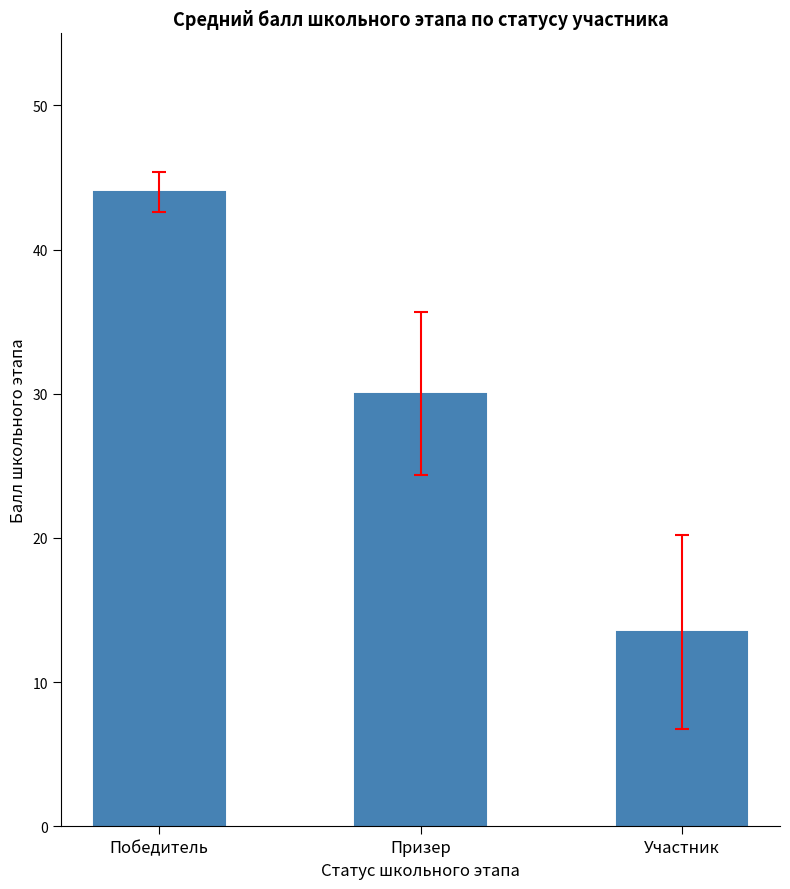

Reading right to left, list all the values displayed in this chart.

Участник=13.5	Призер=30.0	Победитель=44.0